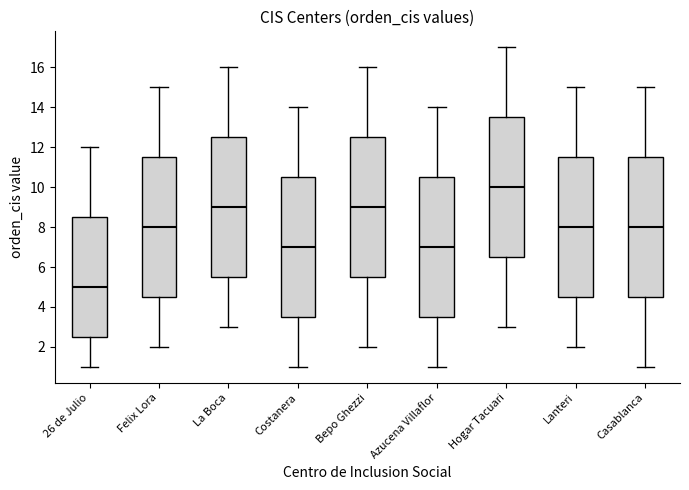

Reading left to right, read every box against the y-axis: the position of its median line, the range the box covers, and the ends of its whiskers. The values are not printed on the chart, so give them approximately, as read against the axis.

26 de Julio: median 5.0, box 2.6 to 8.6, whiskers 1.0 to 12.0
Felix Lora: median 8.0, box 4.6 to 11.6, whiskers 2.0 to 15.0
La Boca: median 9.0, box 5.6 to 12.6, whiskers 3.0 to 16.0
Costanera: median 7.0, box 3.6 to 10.6, whiskers 1.0 to 14.0
Bepo Ghezzi: median 9.0, box 5.6 to 12.6, whiskers 2.0 to 16.0
Azucena Villaflor: median 7.0, box 3.6 to 10.6, whiskers 1.0 to 14.0
Hogar Tacuari: median 10.0, box 6.6 to 13.6, whiskers 3.0 to 17.0
Lanteri: median 8.0, box 4.6 to 11.6, whiskers 2.0 to 15.0
Casablanca: median 8.0, box 4.6 to 11.6, whiskers 1.0 to 15.0